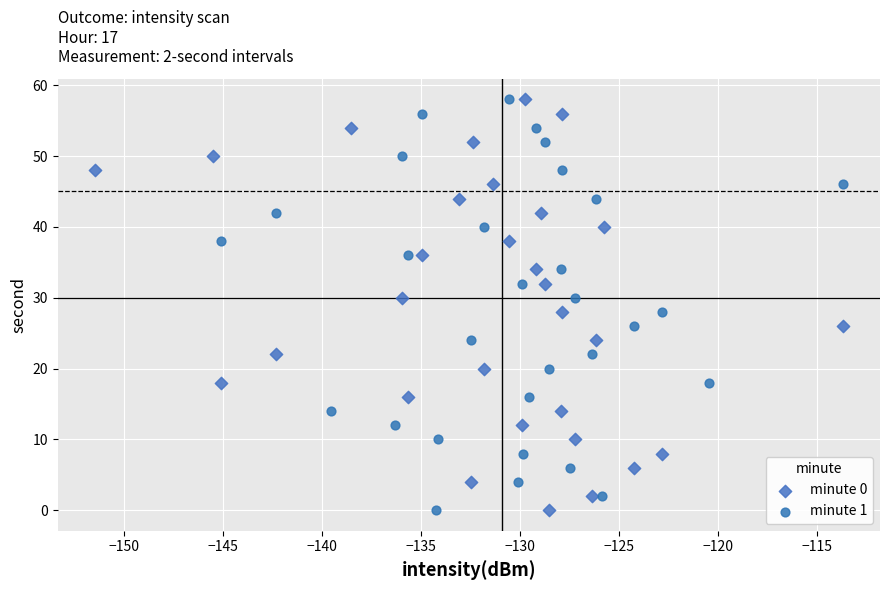

What are all the series names shown in the legend?

minute 0, minute 1